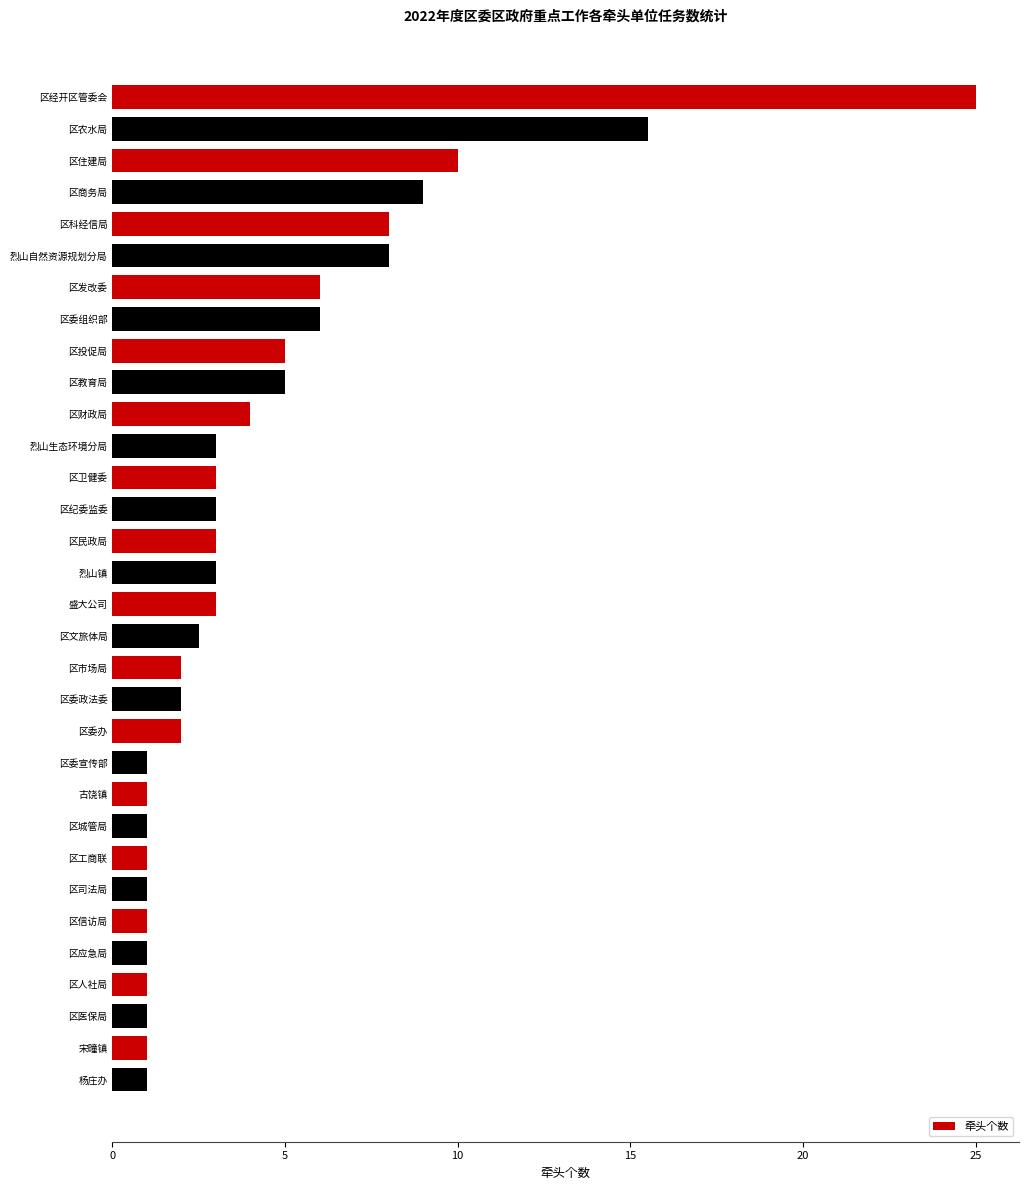

What is the maximum value shown in the chart?

25.0